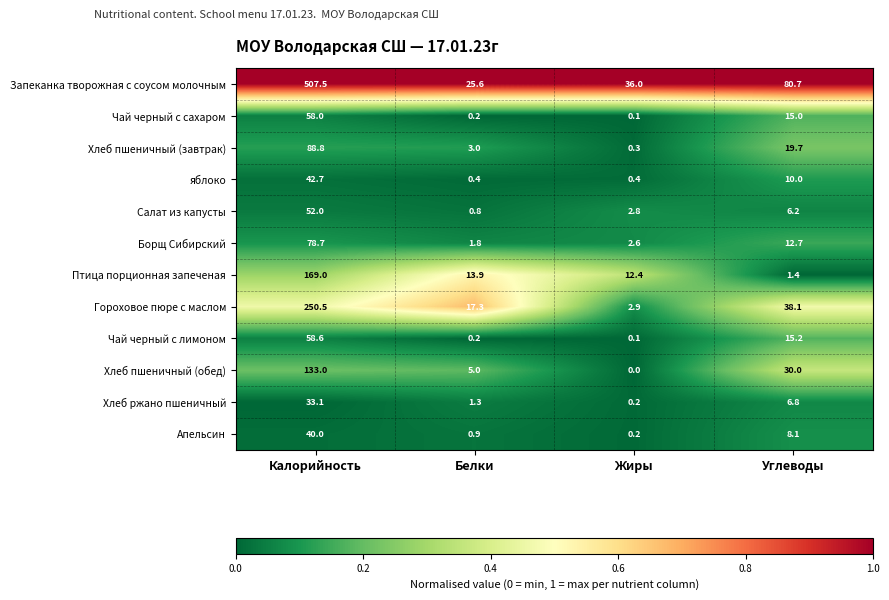

Is it true that Хлеб пшеничный (завтрак) equals 19.7 at Углеводы?

True